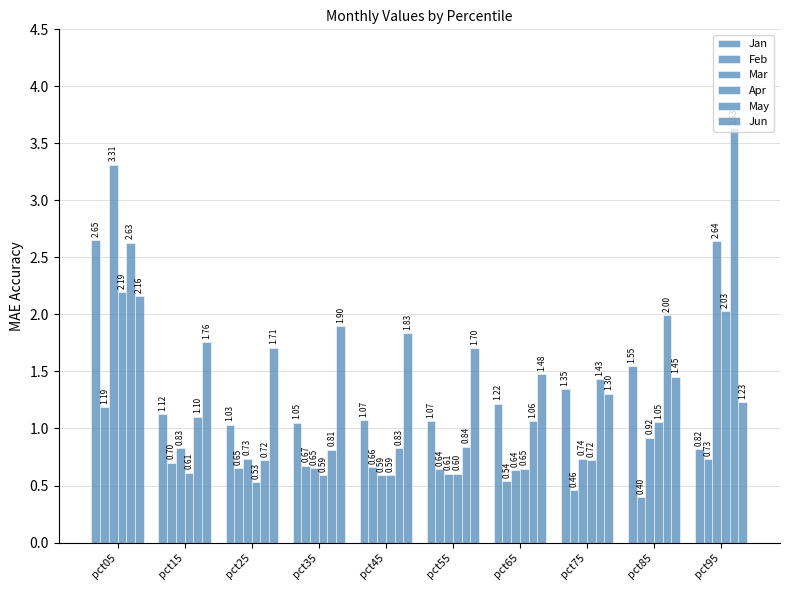

Which series changed the most between pct65 and pct85?

May